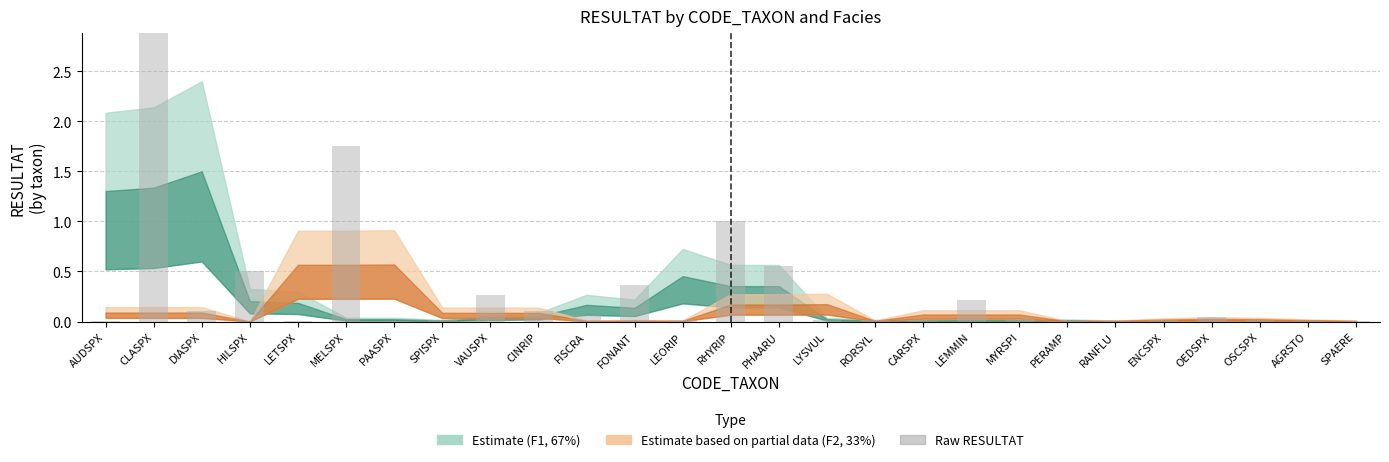

What is the difference between the maximum and minimum values?

4.2